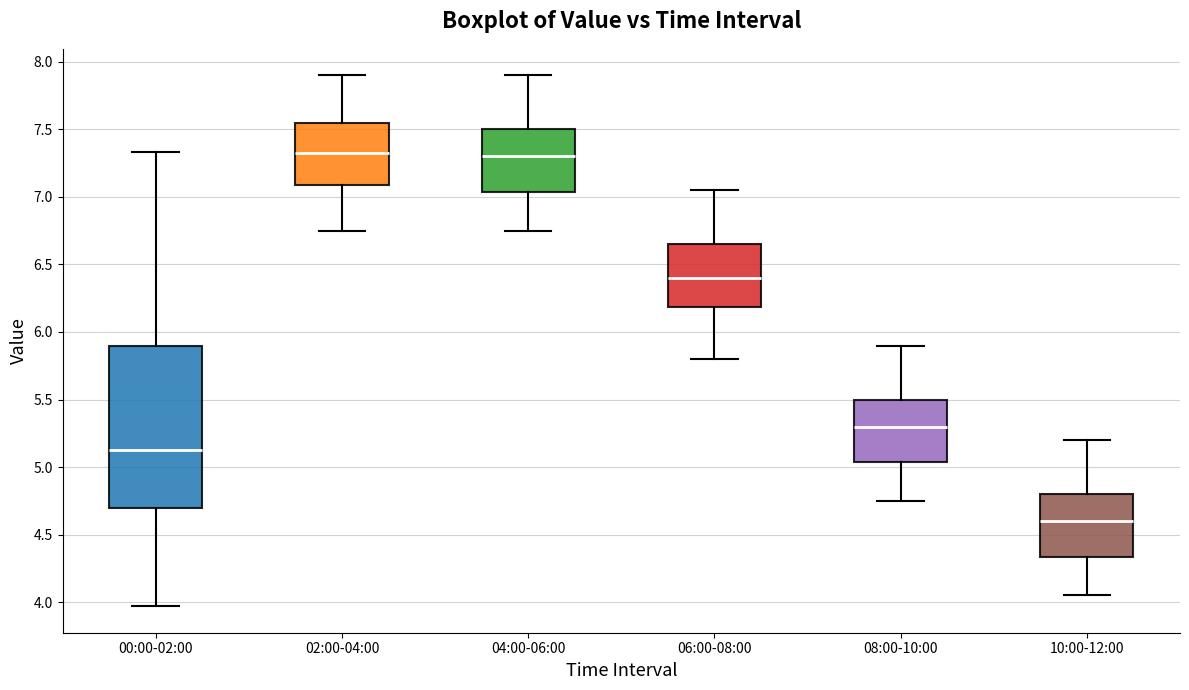

Comparing the boxes themselves (not the whiskers), which one is the tallest?

00:00-02:00